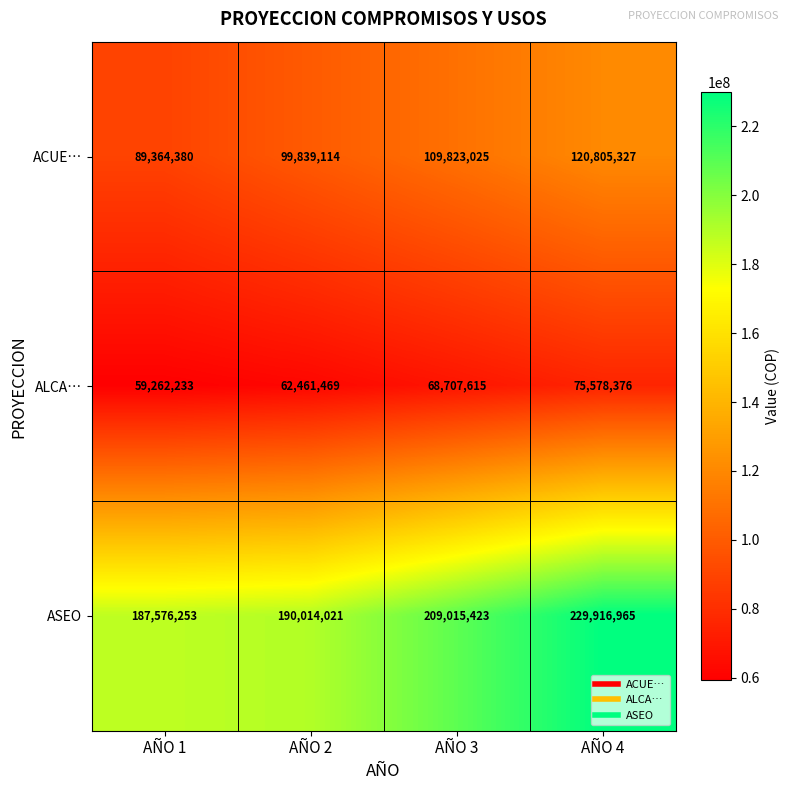

Is it true that ACUE… equals 109823025 at AÑO 3?

True